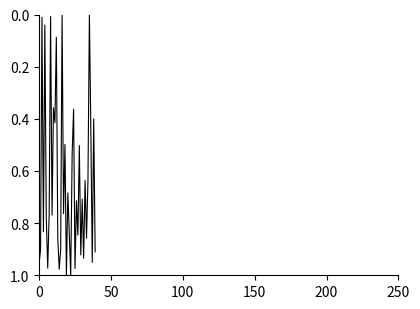

What is the value of the 6th point from the left?

0.8